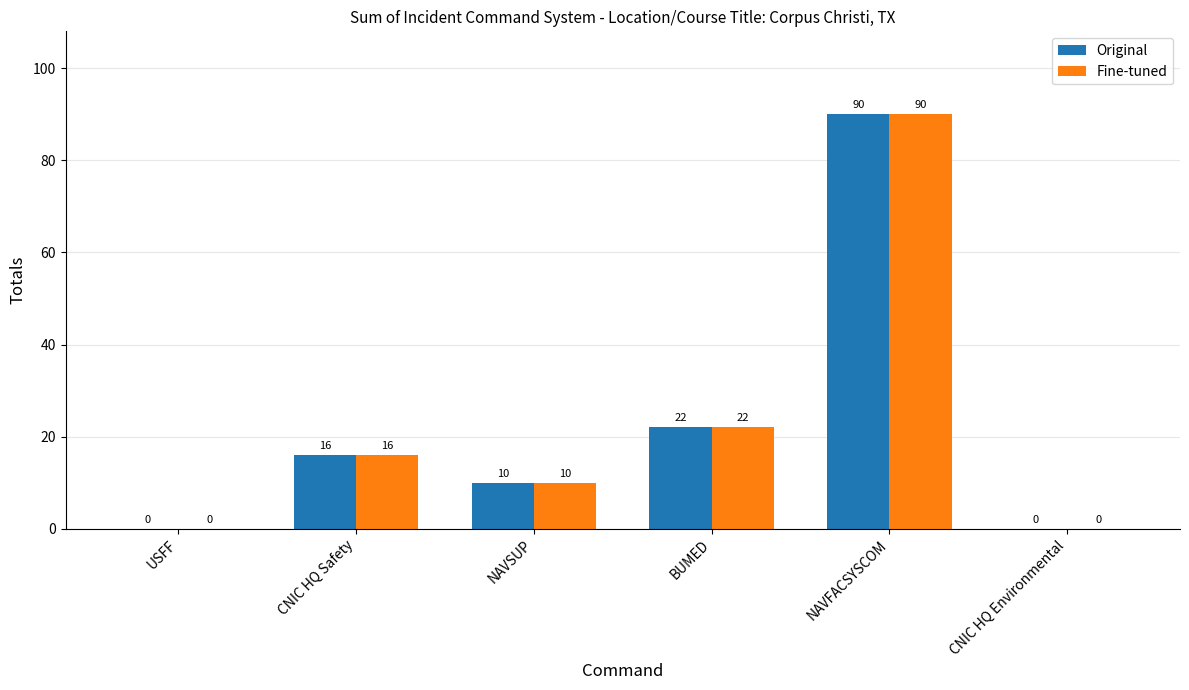

Read the Fine-tuned value at CNIC HQ Safety, to the nearest 5.

15